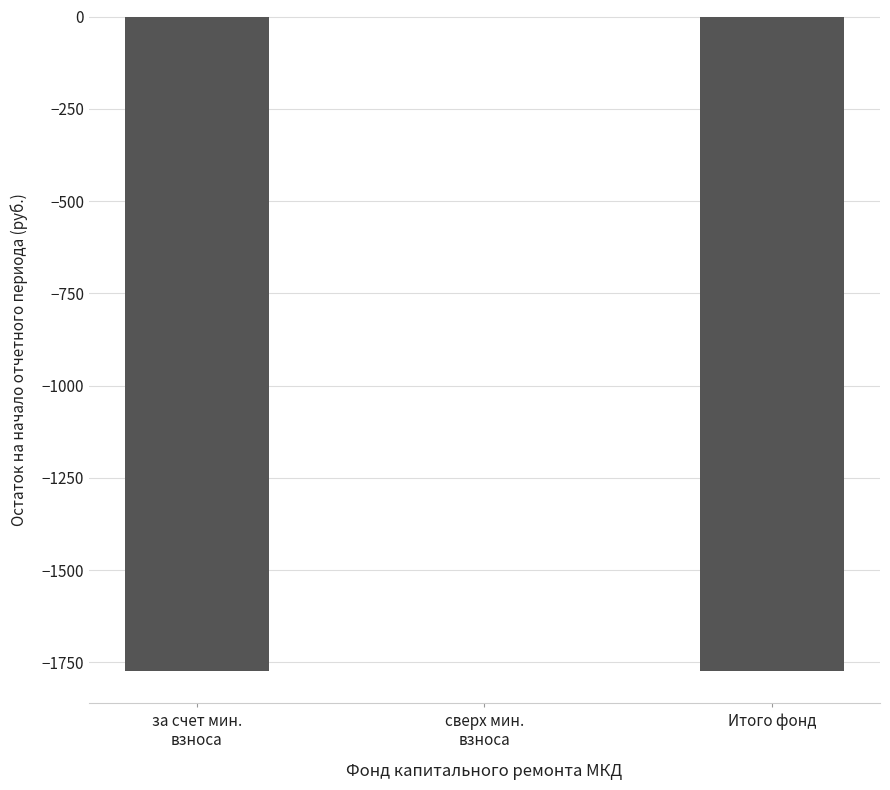

What is the change in value from сверх мин.
взноса to Итого фонд?

-1772.4